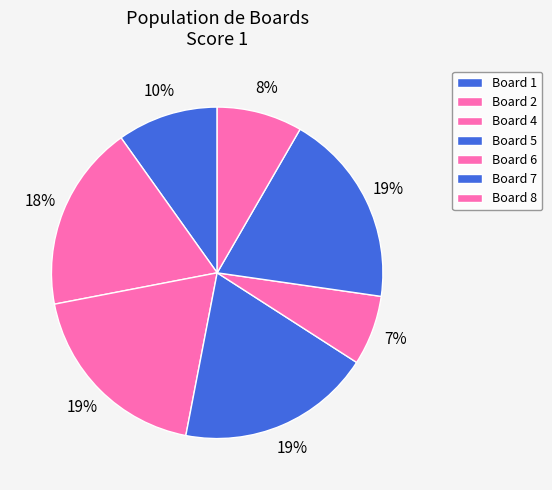

How many slices are in this pie chart?

7